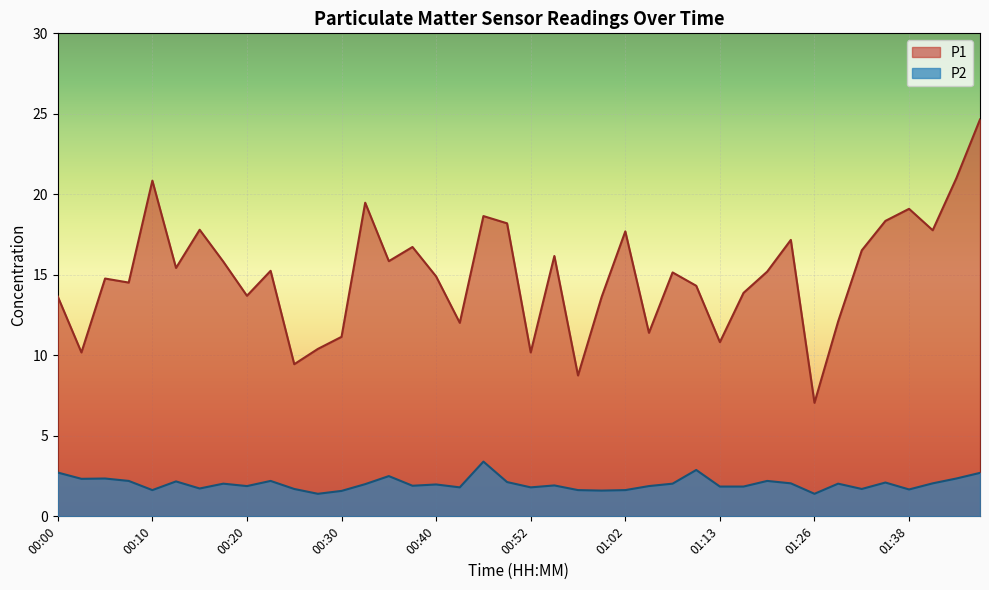

At how many categories does at least one series exceed 12?

31